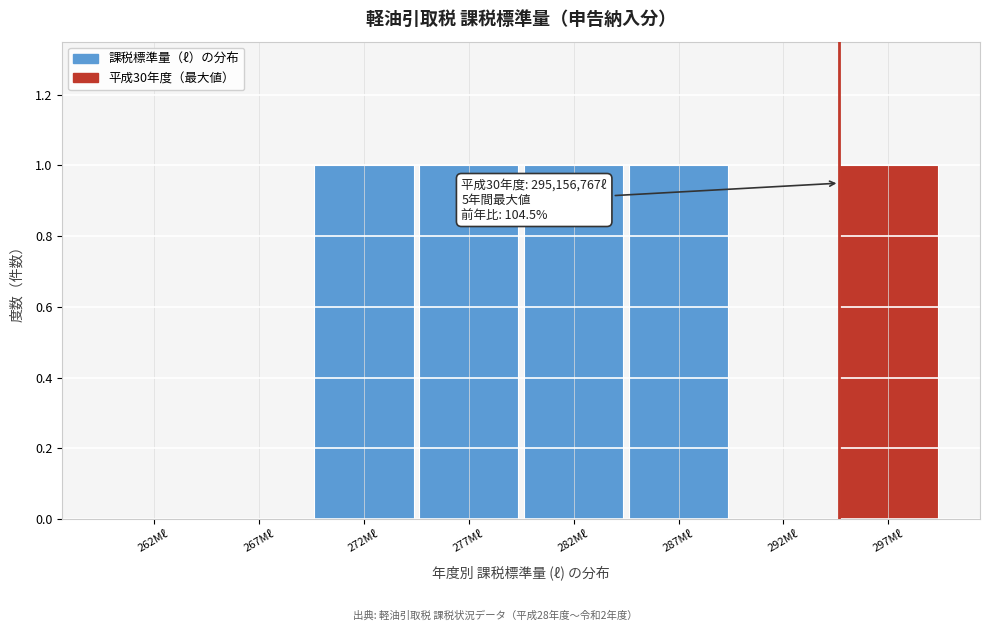

Reading left to right, list all the values displayed in this chart.

262Mℓ=0	267Mℓ=0	272Mℓ=1	277Mℓ=1	282Mℓ=1	287Mℓ=1	292Mℓ=0	297Mℓ=1